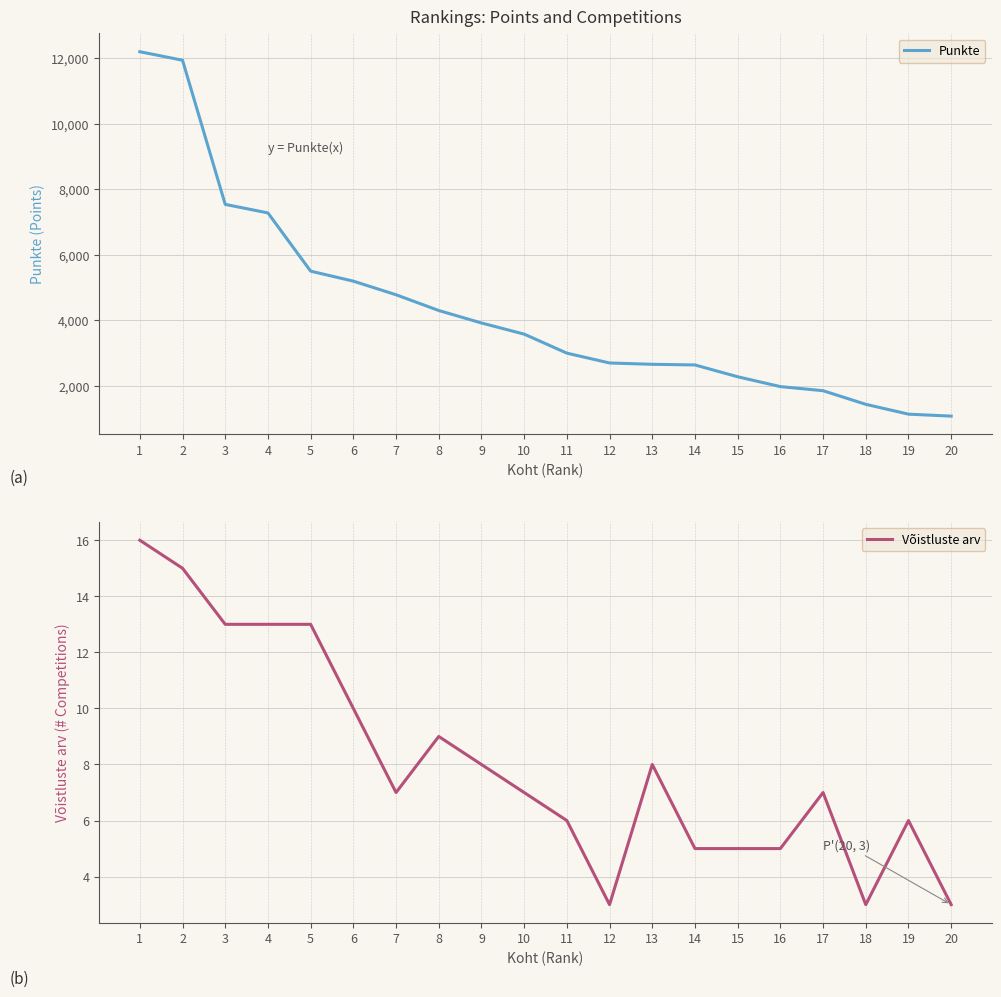

What is the difference between the second highest and second lowest values in the Võistluste arv series?

12